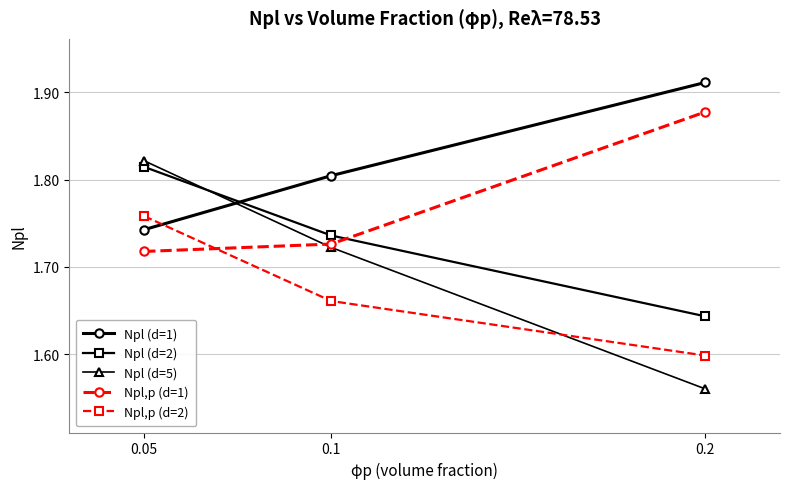

What is the sum of all Npl (d=5) values?

5.1